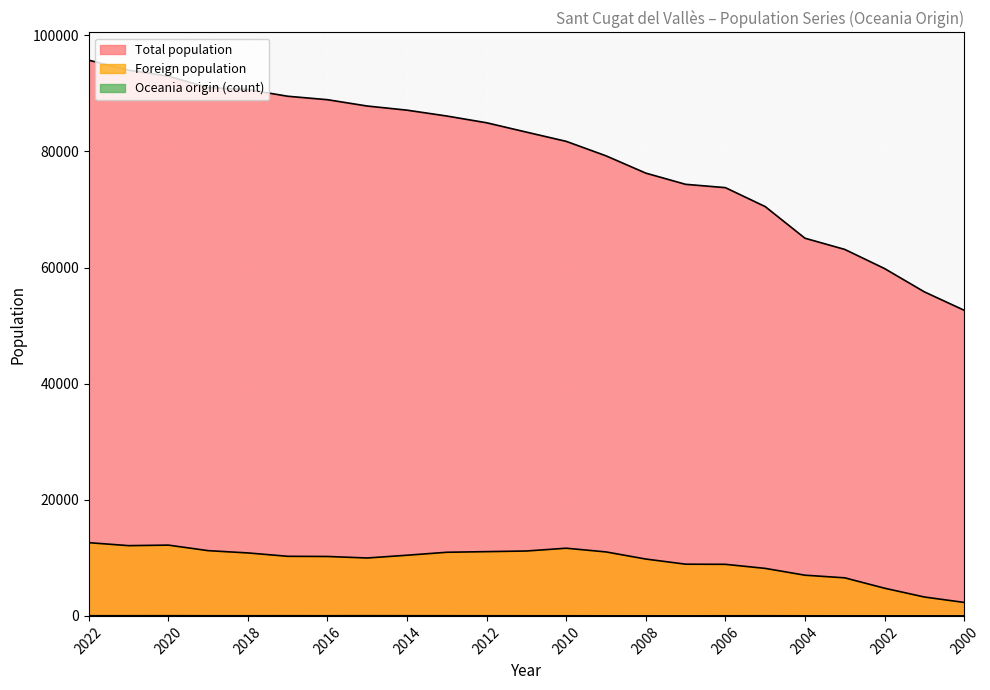

Reading right to left, extract all data points from this chart.

Total population: 52654	55825	59837	63132	65061	70514	73774	74345	76274	79253	81745	83337	84946	86108	87118	87830	88921	89516	90664	91006	92977	94012	95725
Foreign population: 2322	3257	4771	6559	7013	8186	8884	8910	9793	11021	11661	11180	11070	10963	10452	9976	10236	10267	10847	11241	12194	12103	12617
Oceania origin (count): 5	7	8	12	13	22	18	8	10	13	18	19	22	28	28	33	27	28	26	27	31	28	28